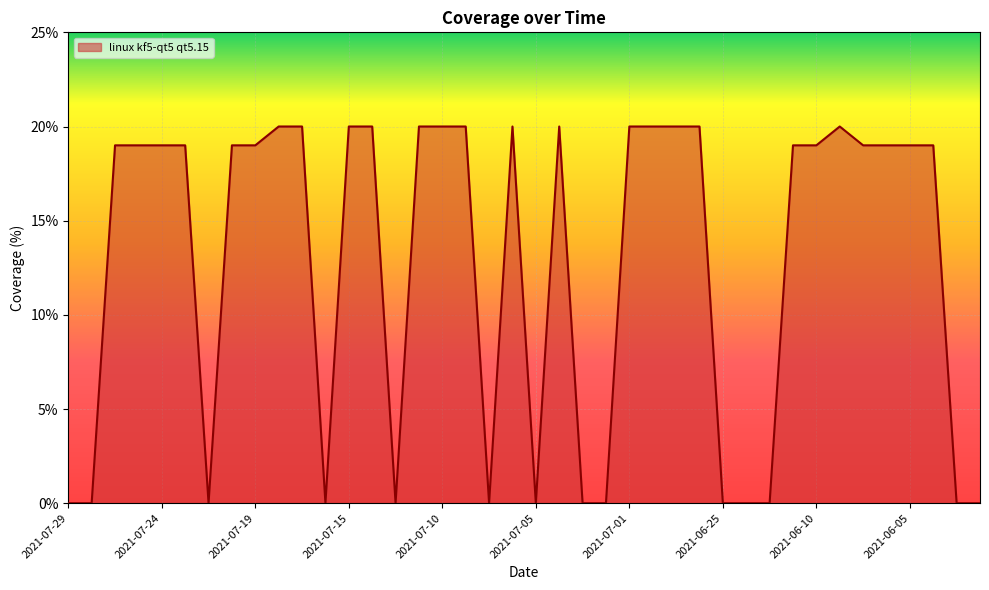

What value does the data have at 2021-06-08?

19